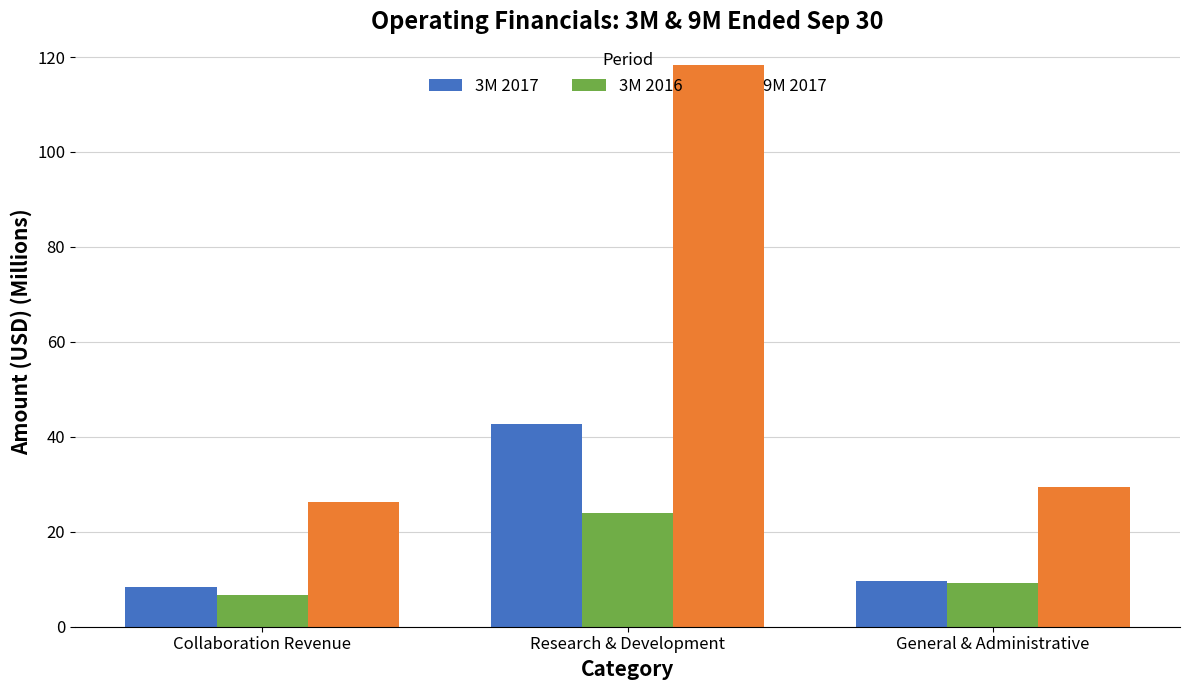

Reading left to right, extract all data points from this chart.

3M 2017: 8.3	42.7	9.7
3M 2016: 6.7	23.9	9.1
9M 2017: 26.3	118.2	29.5